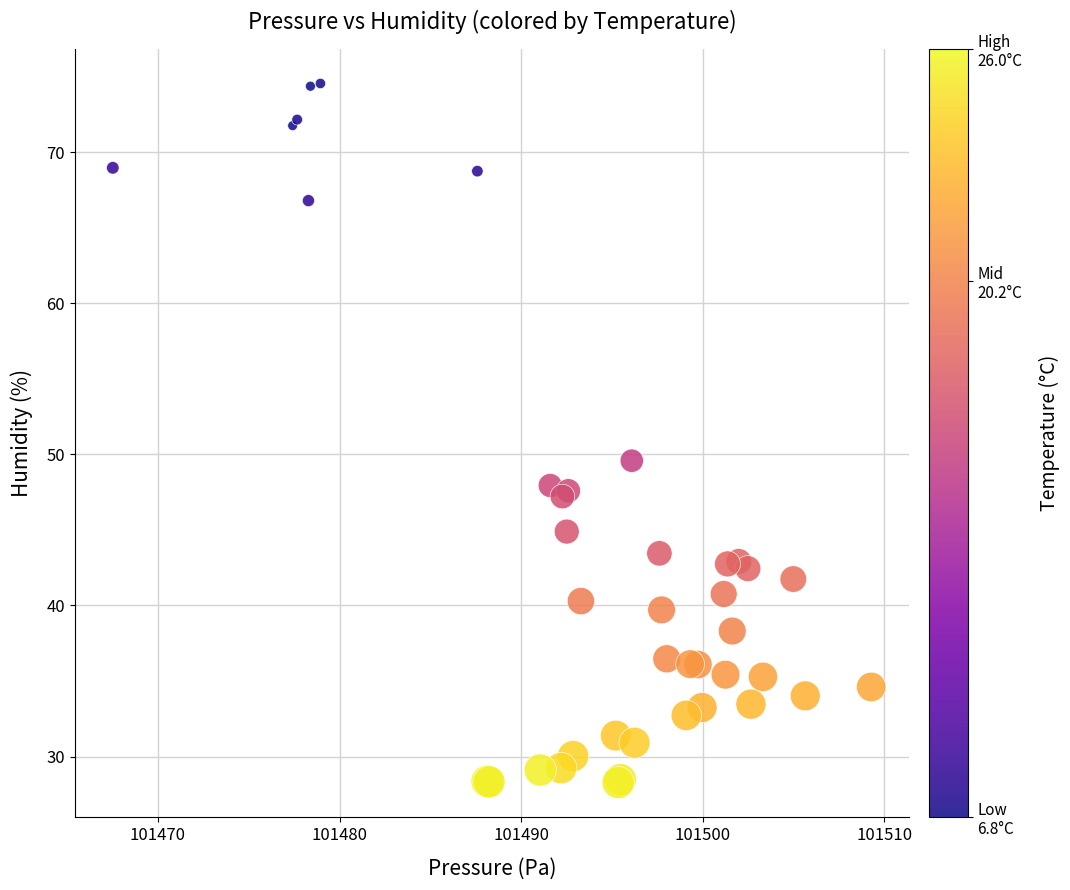

What Y value in the scatter plot is closest to 51?

49.6